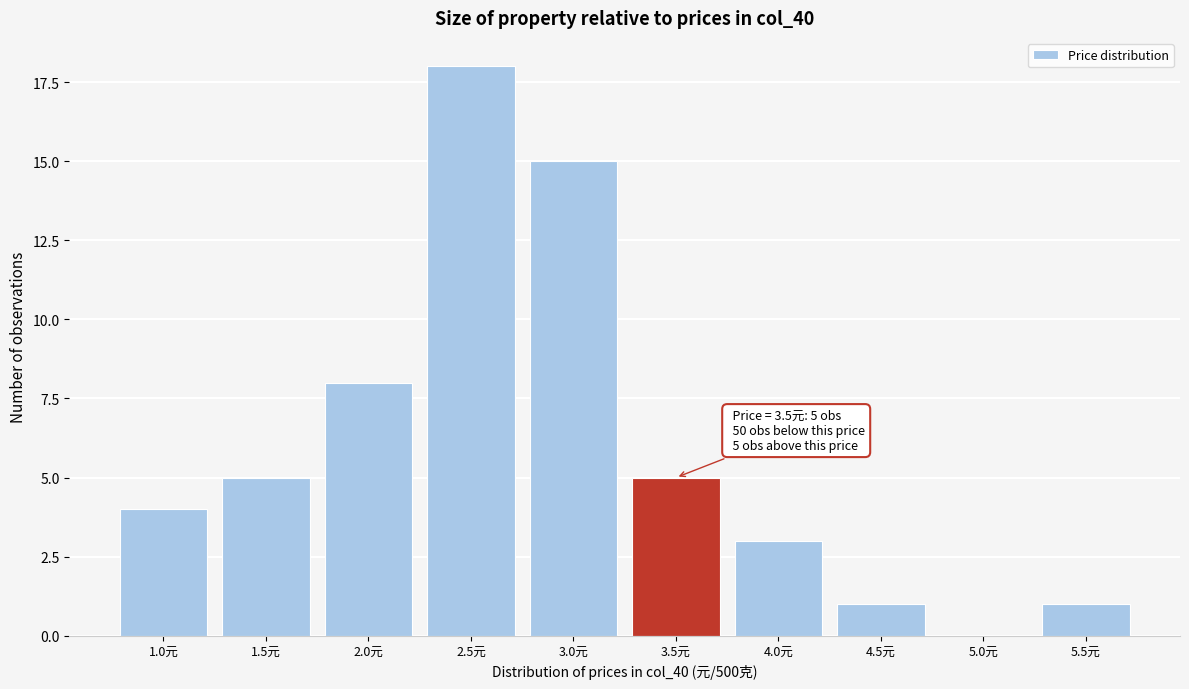

Reading left to right, list all the values displayed in this chart.

1.0元=4	1.5元=5	2.0元=8	2.5元=18	3.0元=15	3.5元=5	4.0元=3	4.5元=1	5.0元=0	5.5元=1